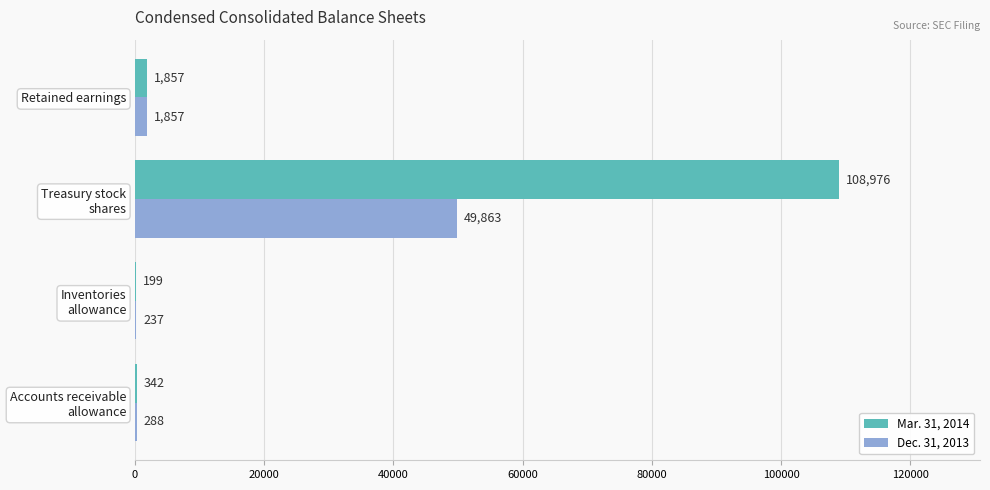

What is the sum of all Dec. 31, 2013 values?

52245